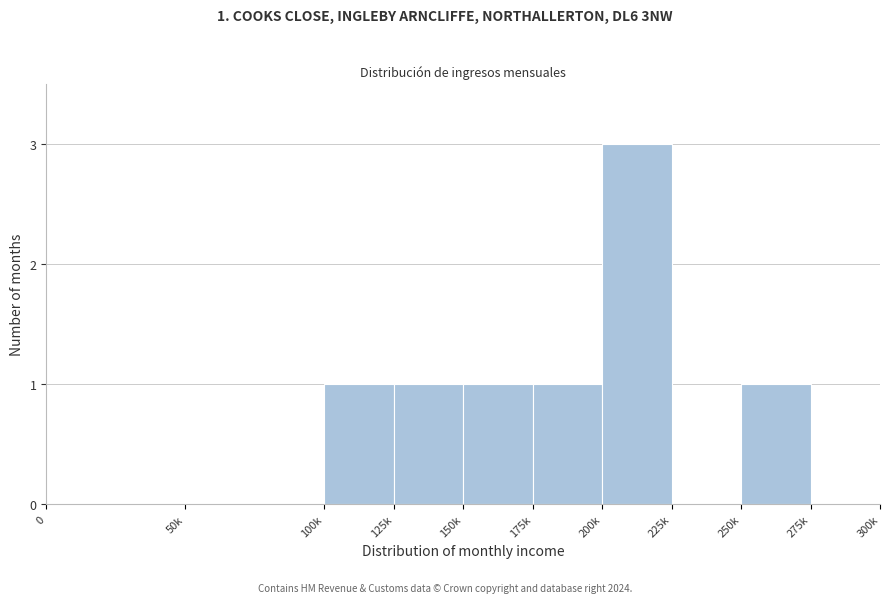

Reading left to right, what are all the values shown in this chart?

0=0	50k=0	100k=1	125k=1	150k=1	175k=1	200k=3	225k=0	250k=1	275k=0